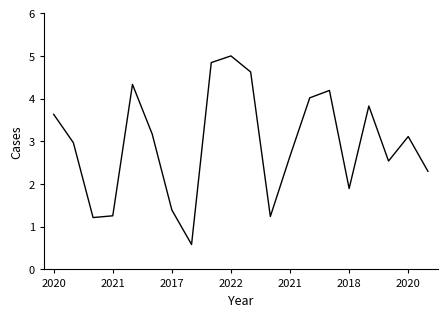

What is the smallest value displayed?

0.6